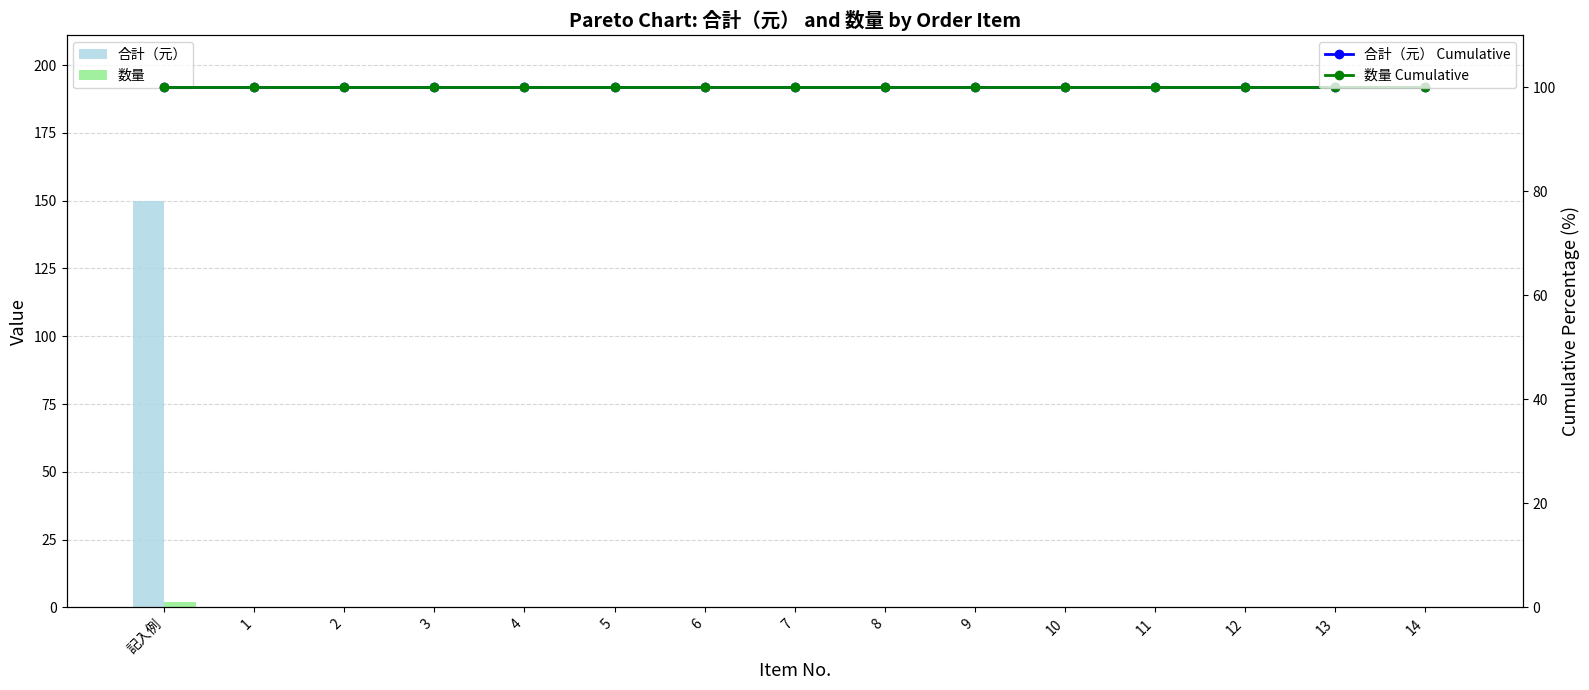

What is the sum of the 合計（元） Cumulative values at 11 and 3?

200